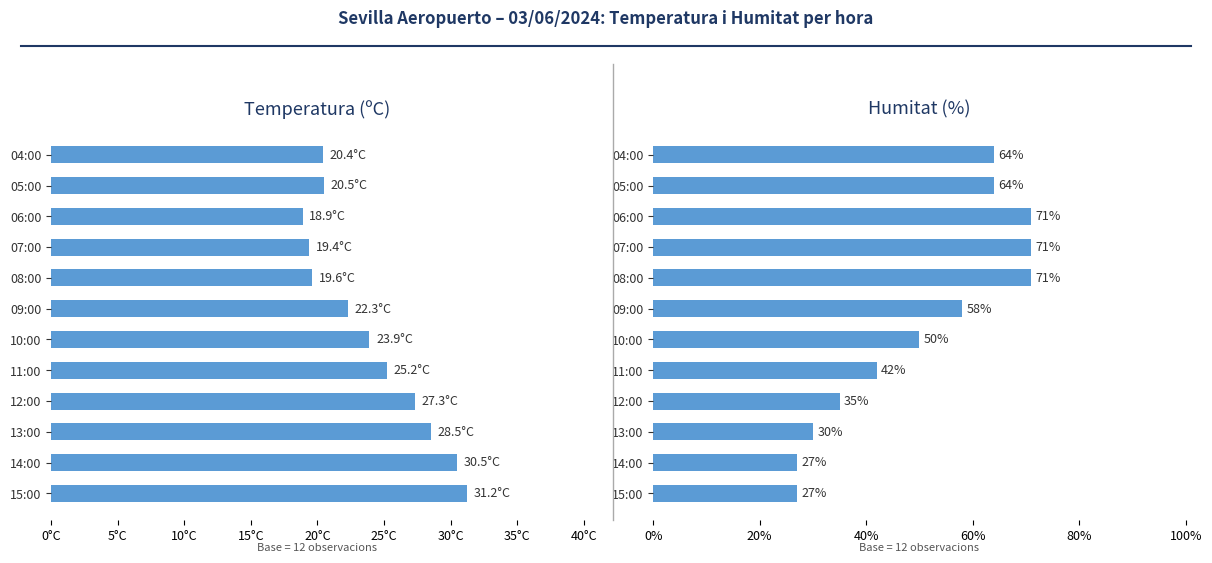

What position from the right is 10:00?

7